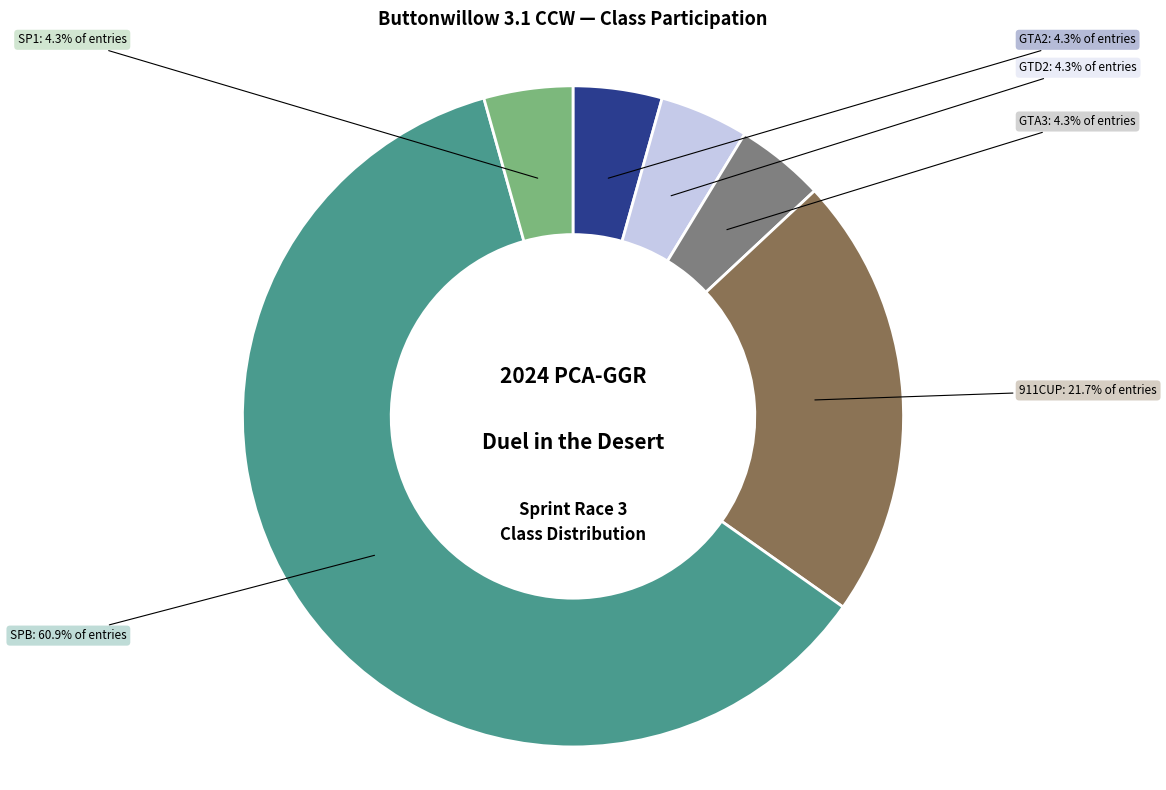

Does any single category account for the majority?

Yes